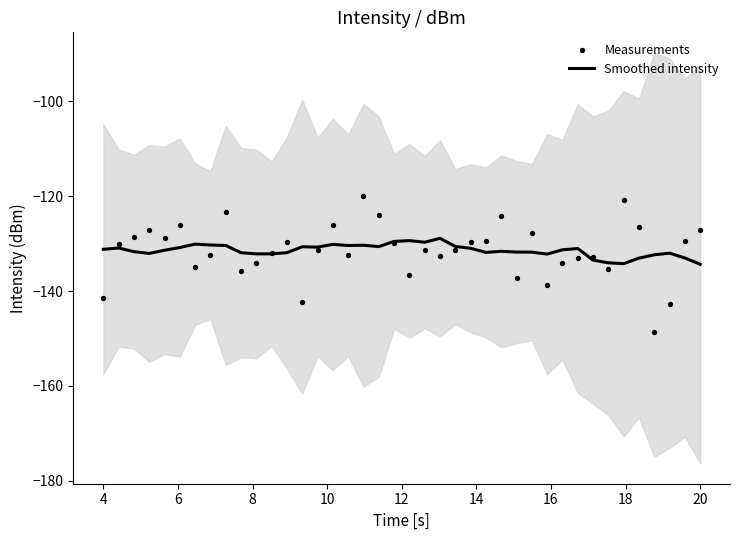

Which series contains the lowest Y value?

Measurements